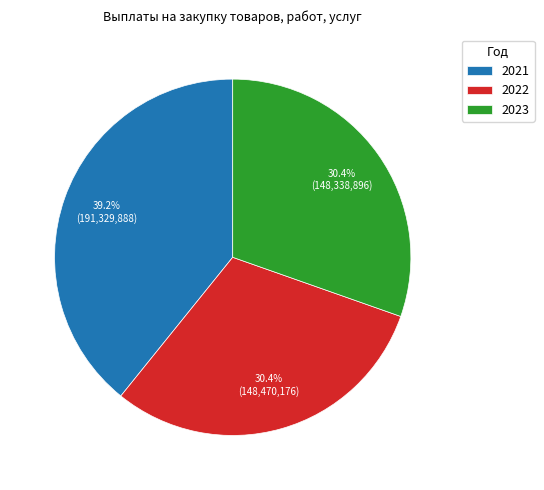

What is the ratio of the value at 2023 to the value at 2021?

0.8